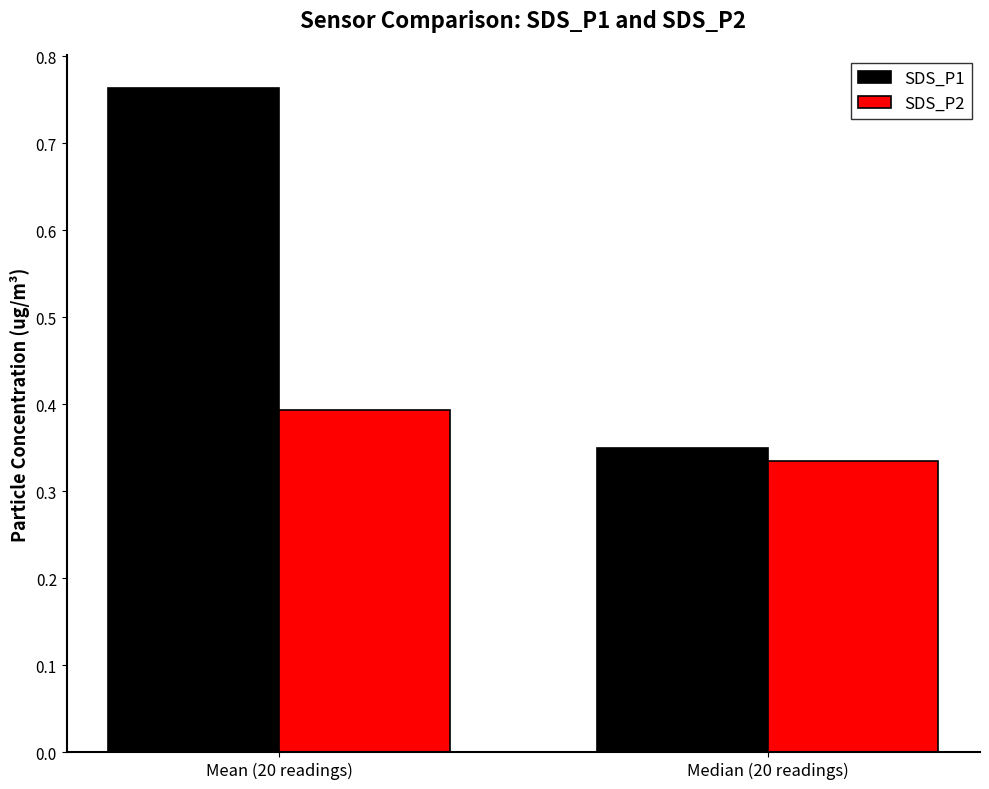

Count the number of categories in the chart.

2